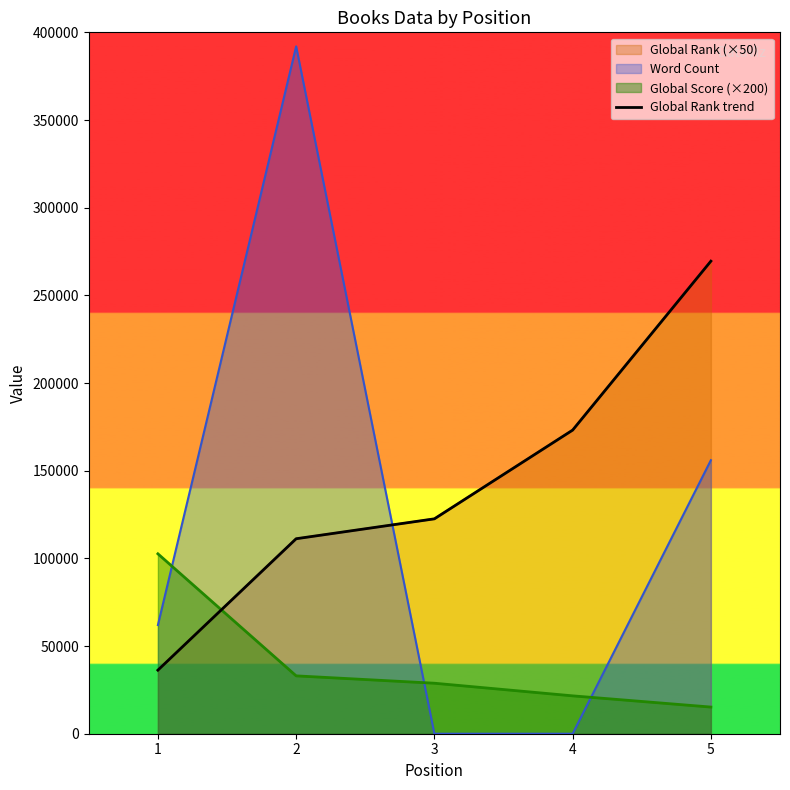

Reading left to right, extract all data points from this chart.

36250	111200	122550	173150	269500